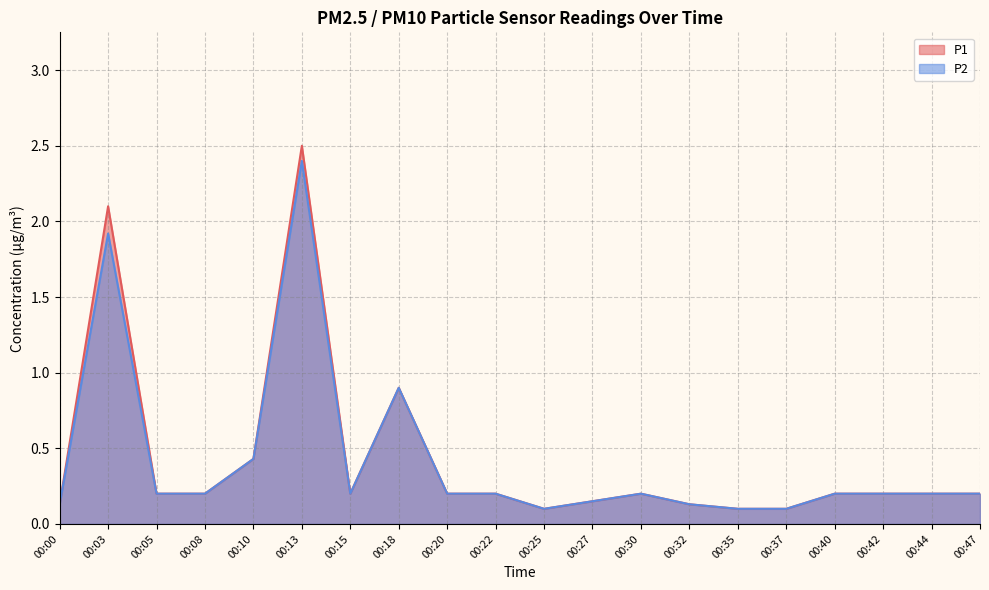

At how many categories does at least one series exceed 2?

2